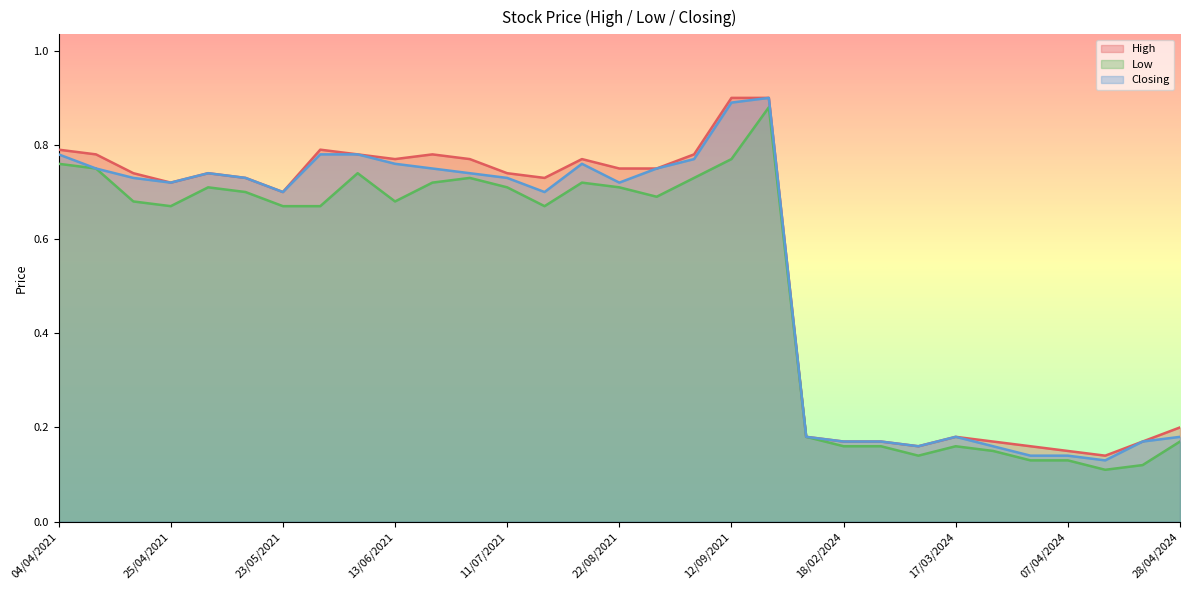

True or false: Closing and Low intersect in this chart.

False